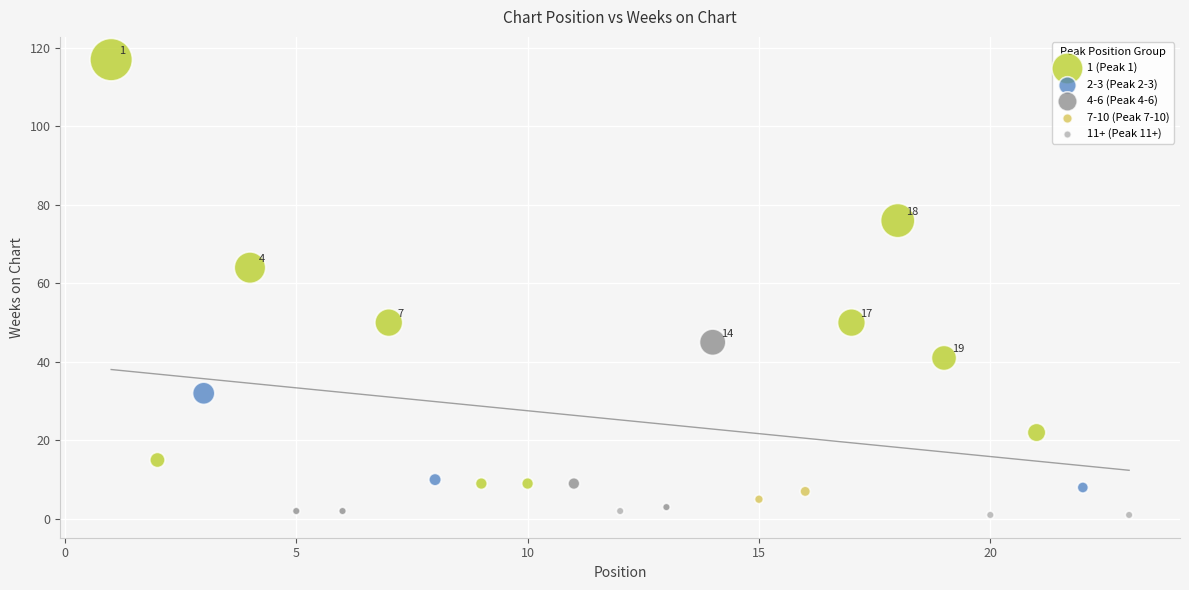

What are all the series names shown in the legend?

1 (Peak 1), 2-3 (Peak 2-3), 4-6 (Peak 4-6), 7-10 (Peak 7-10), 11+ (Peak 11+)